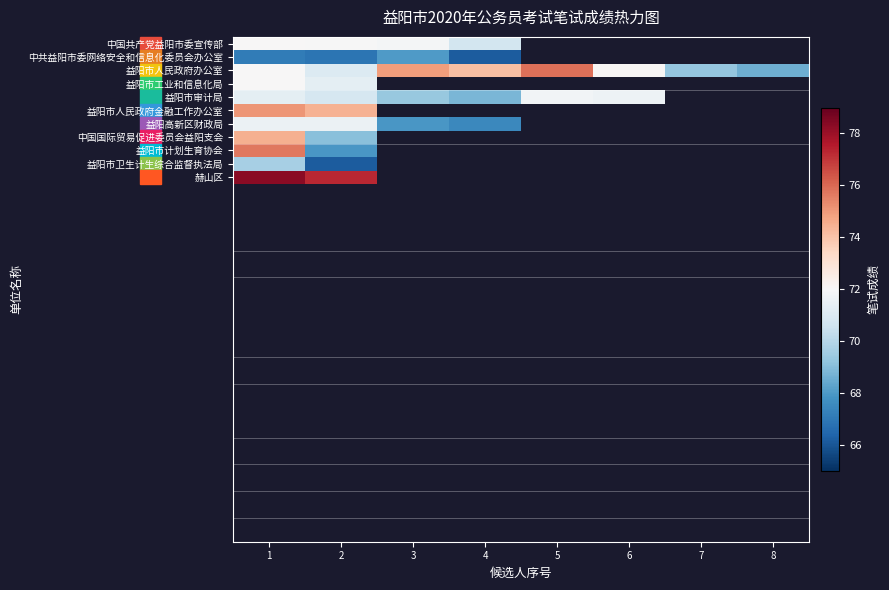

Which has a higher value, 4 or 6?

6